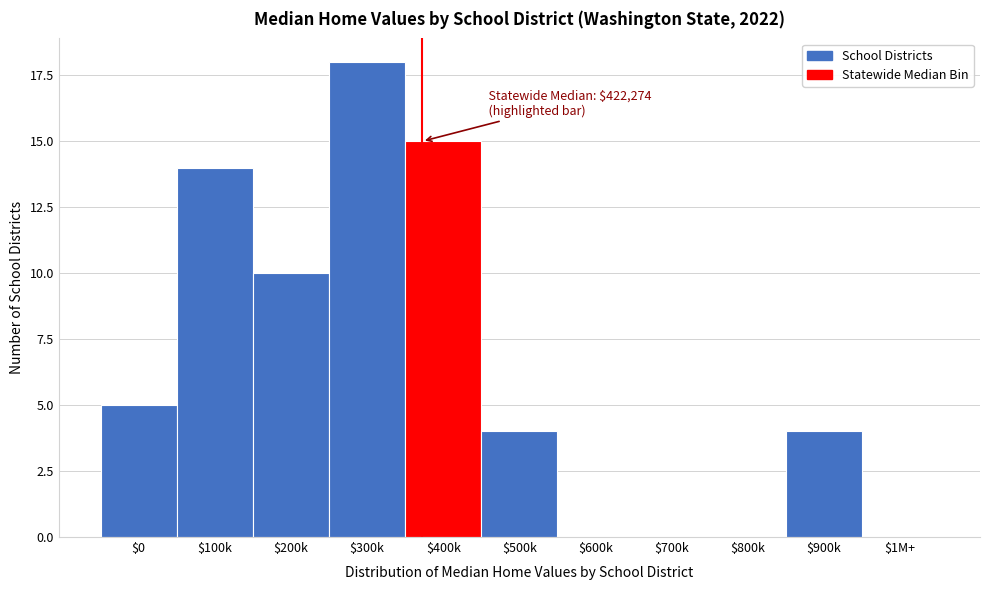

What is the maximum value shown in the chart?

18